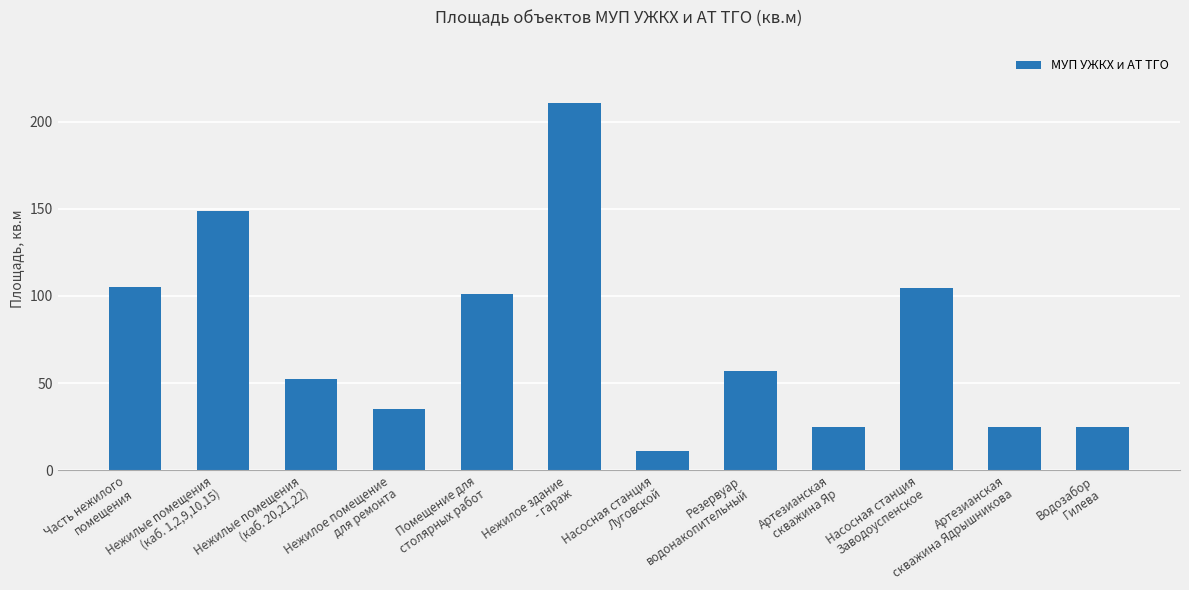

What is the label of the 12th bar from the left?

Водозабор
Гилева